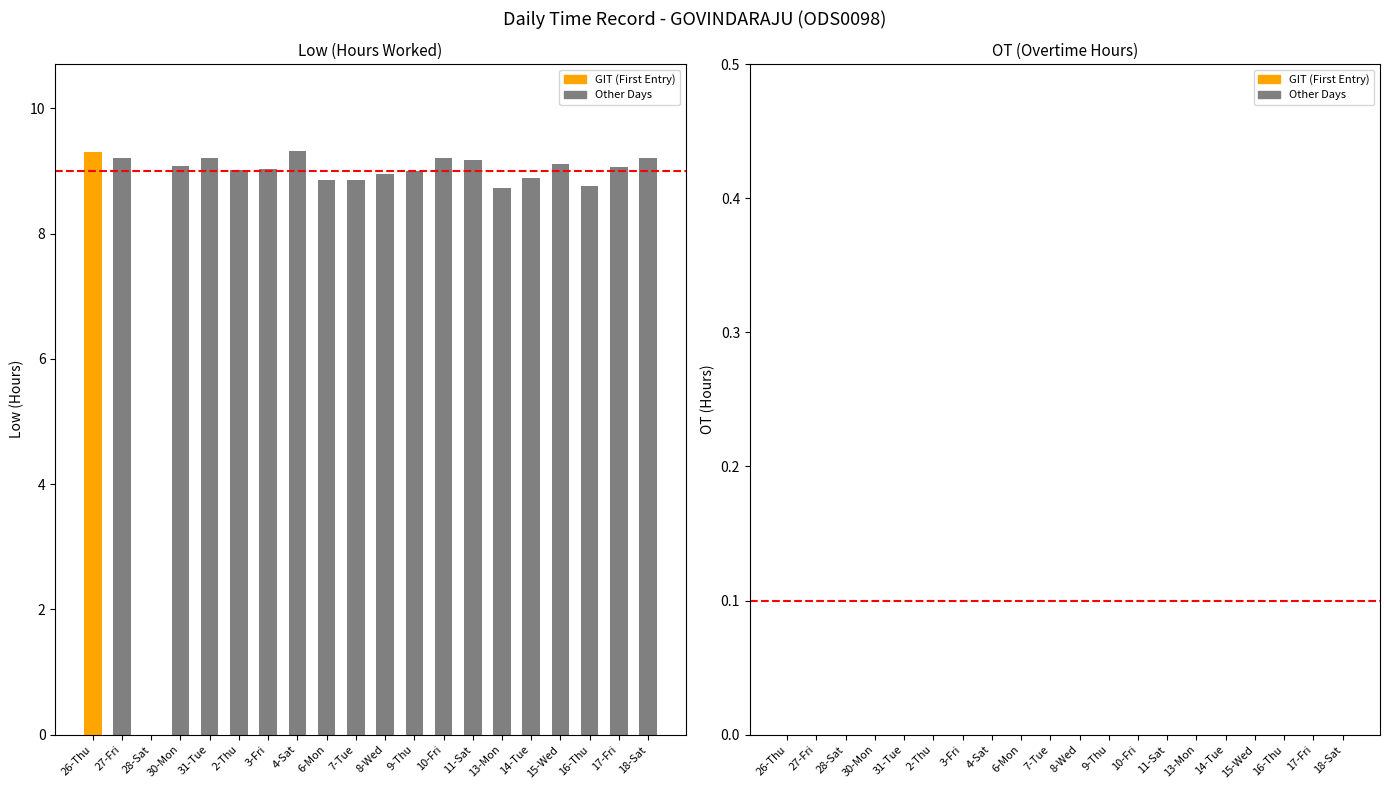

The value at 9-Thu is 9.0. True or false?

True